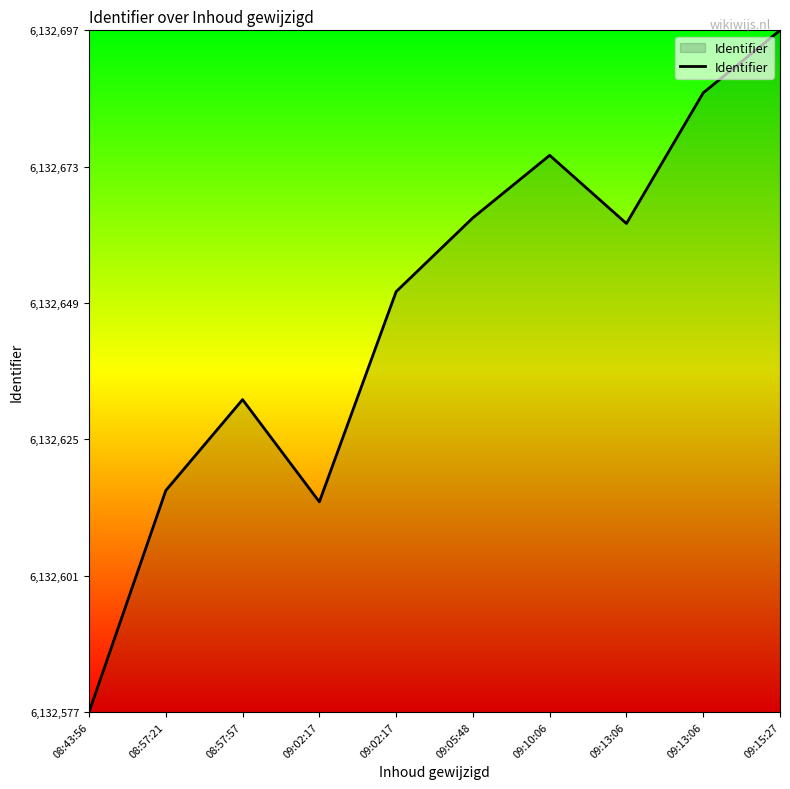

Which category has the lowest value across all series?

08:43:56